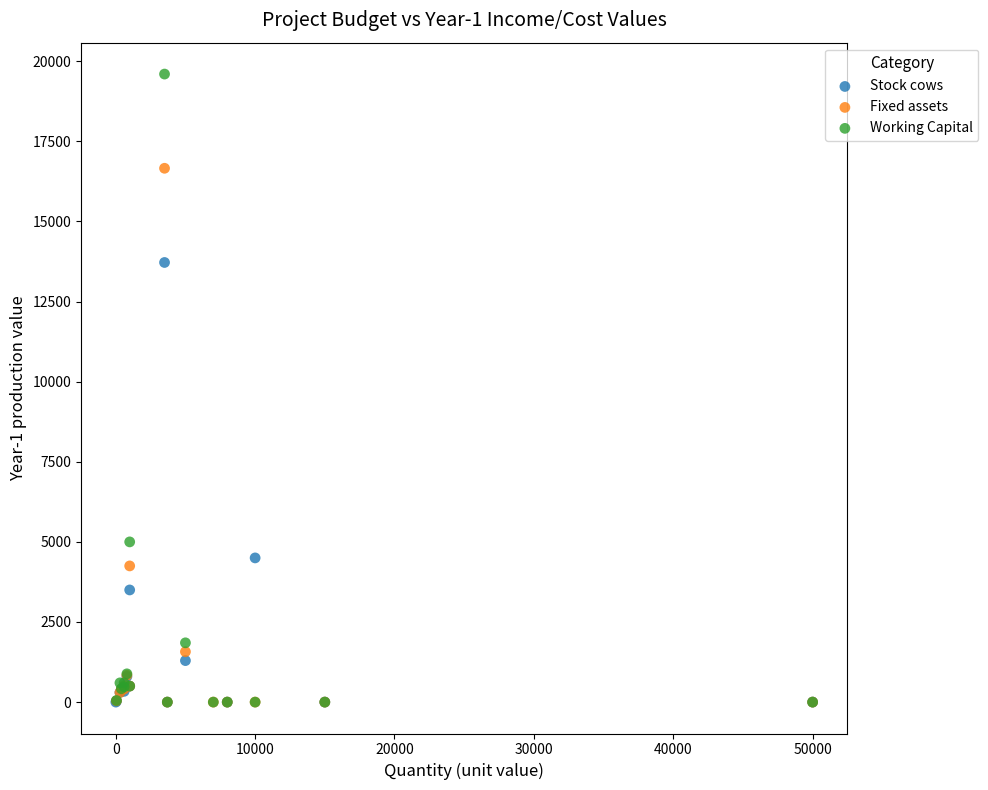

Which series contains the highest Y value?

Working Capital